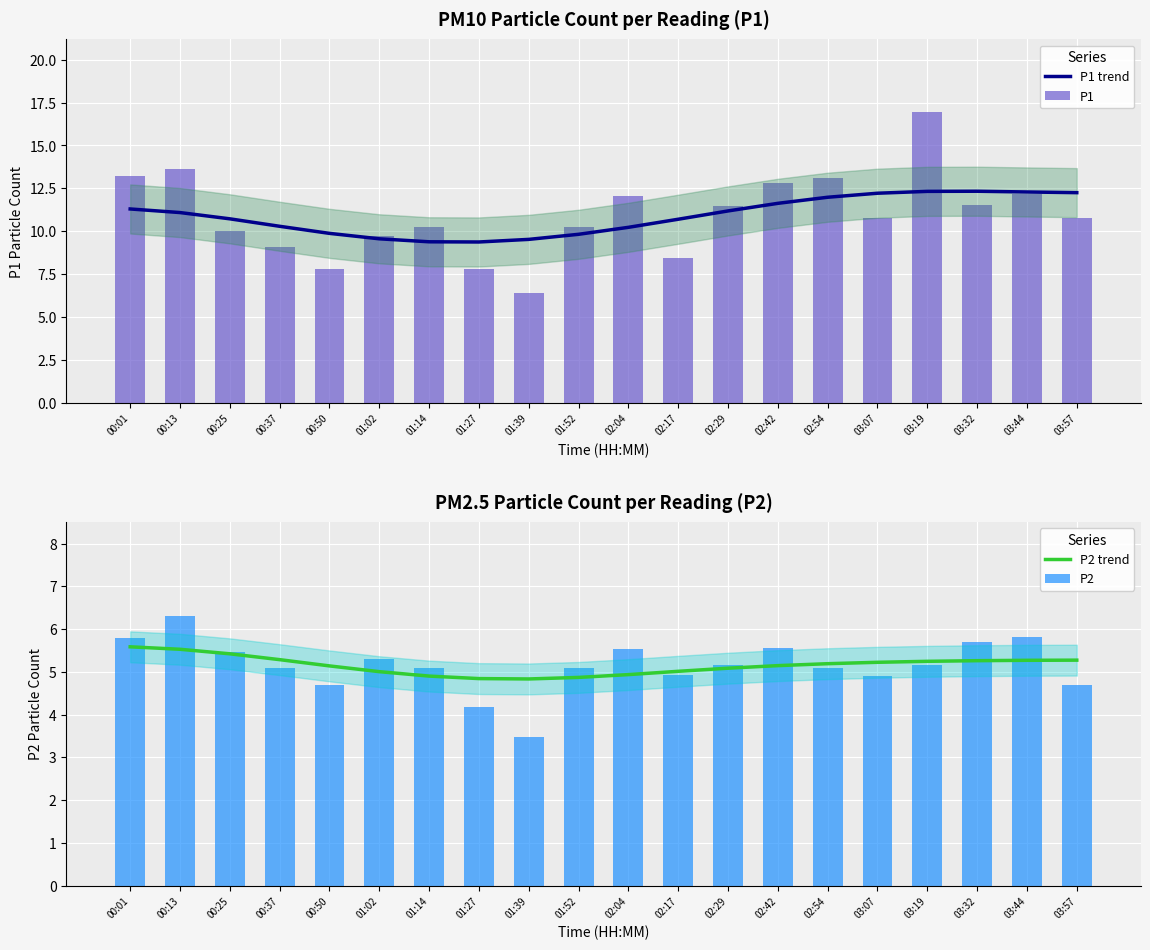

What is the average value of the P2 series?

5.2